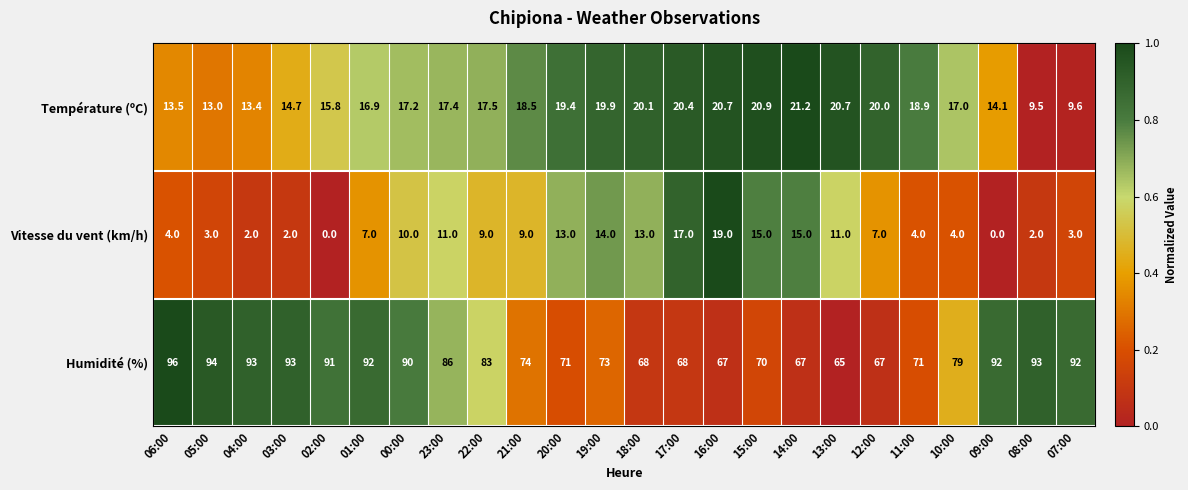

Is it true that Température (ºC) equals 17.5 at 22:00?

True